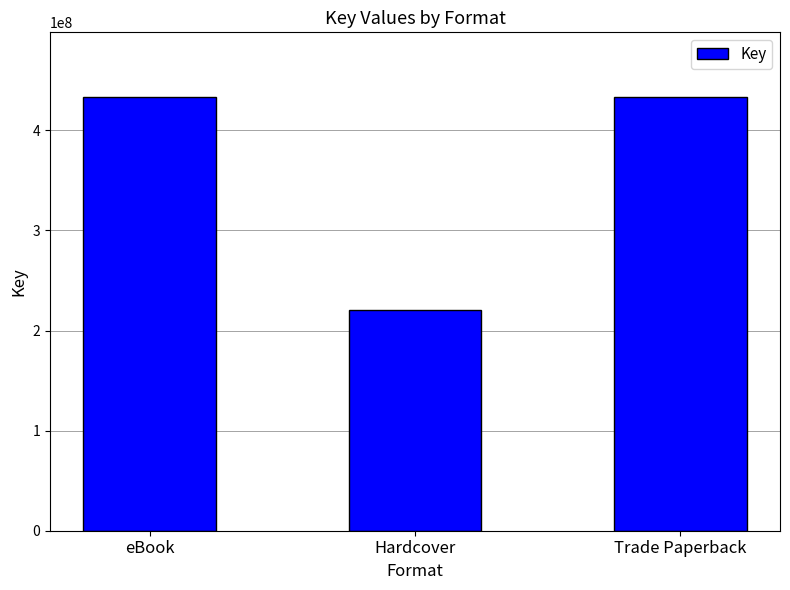

The chart shows a value of 432913113 at eBook. True or false?

True